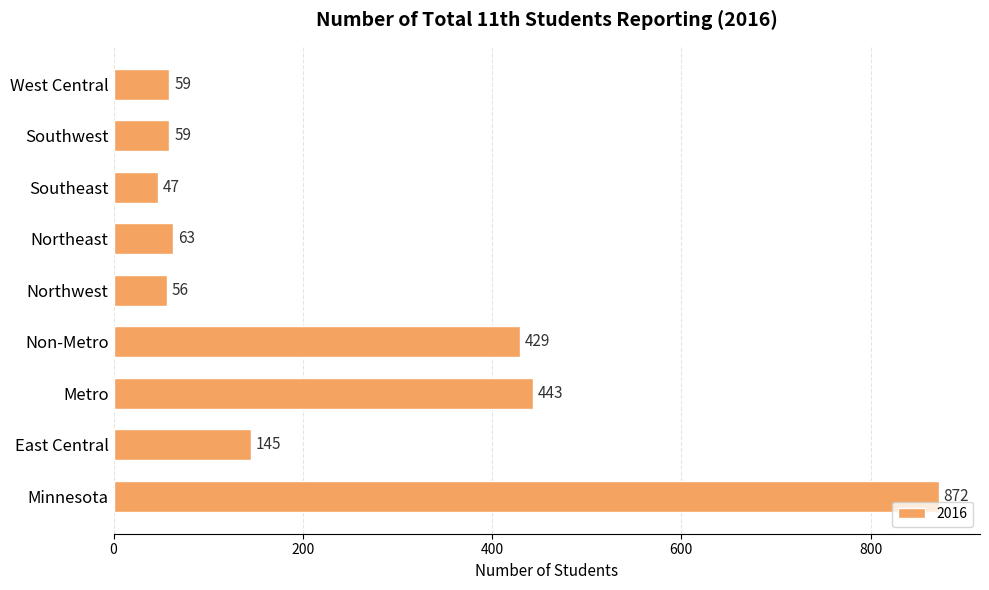

Is it true that the value at Metro is 288?

False